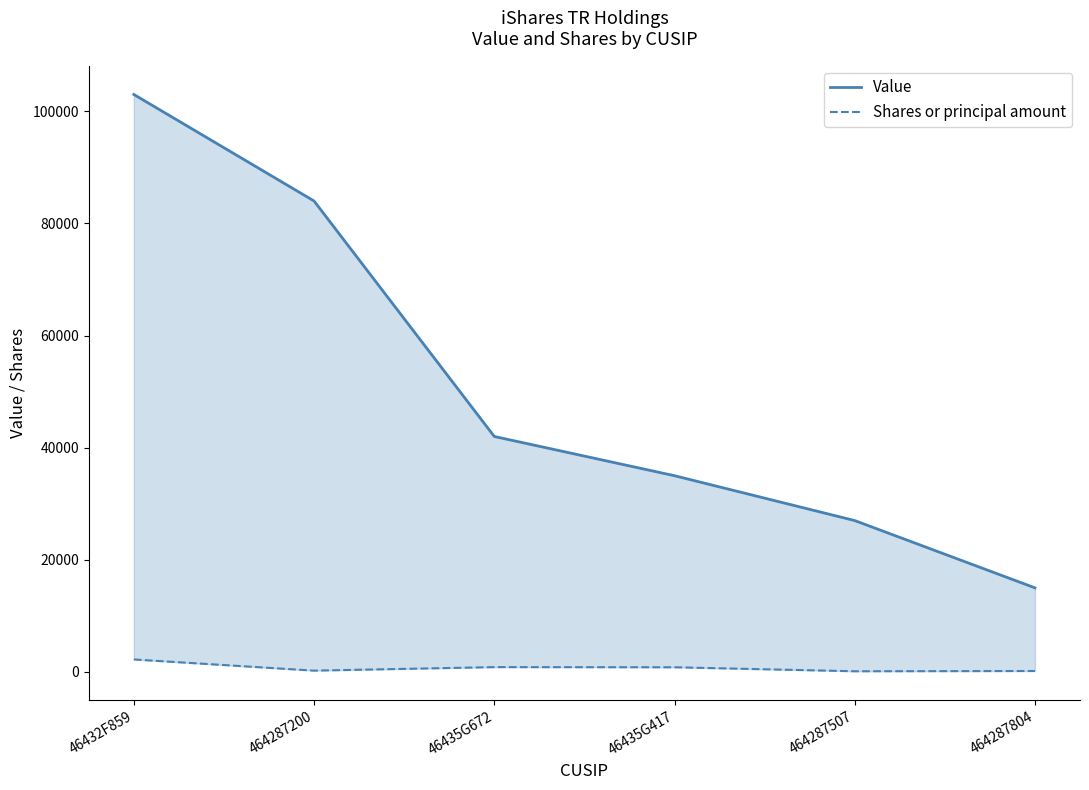

True or false: Shares or principal amount and Value cross at least once.

False